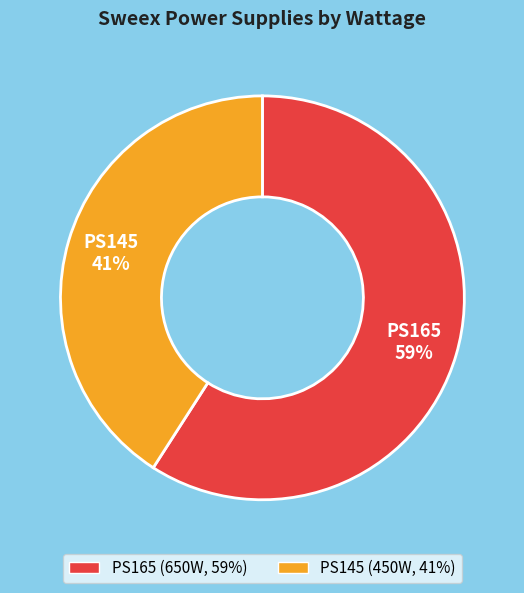

True or false: PS145 accounts for 34% of the total.

False